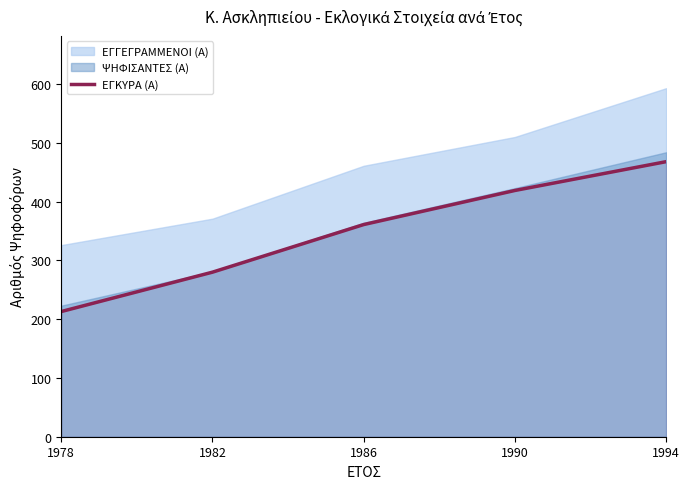

Does the chart display data point markers on the line(s)?

No